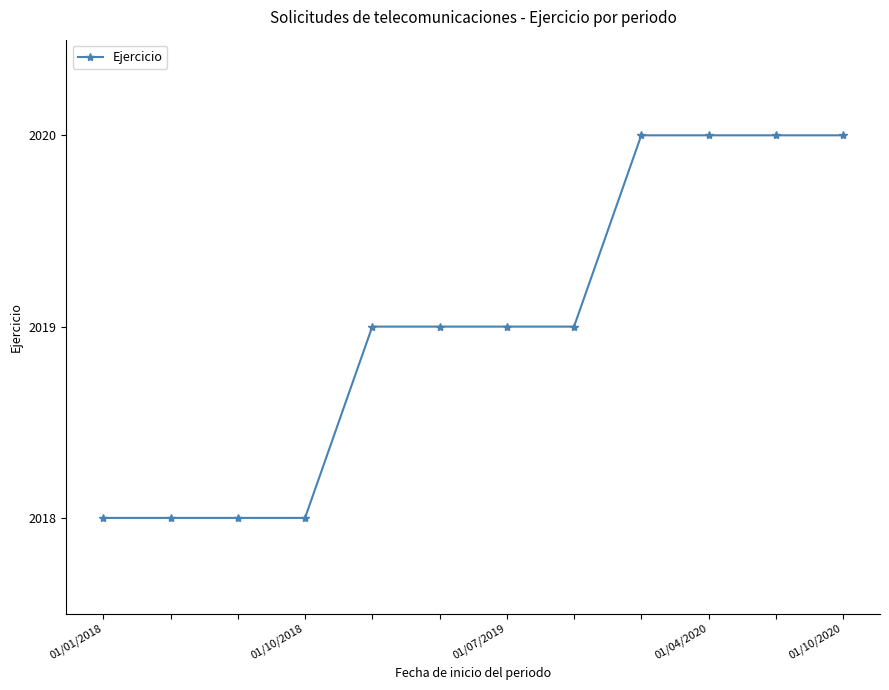

What is the value of the 12th point from the left?

2020